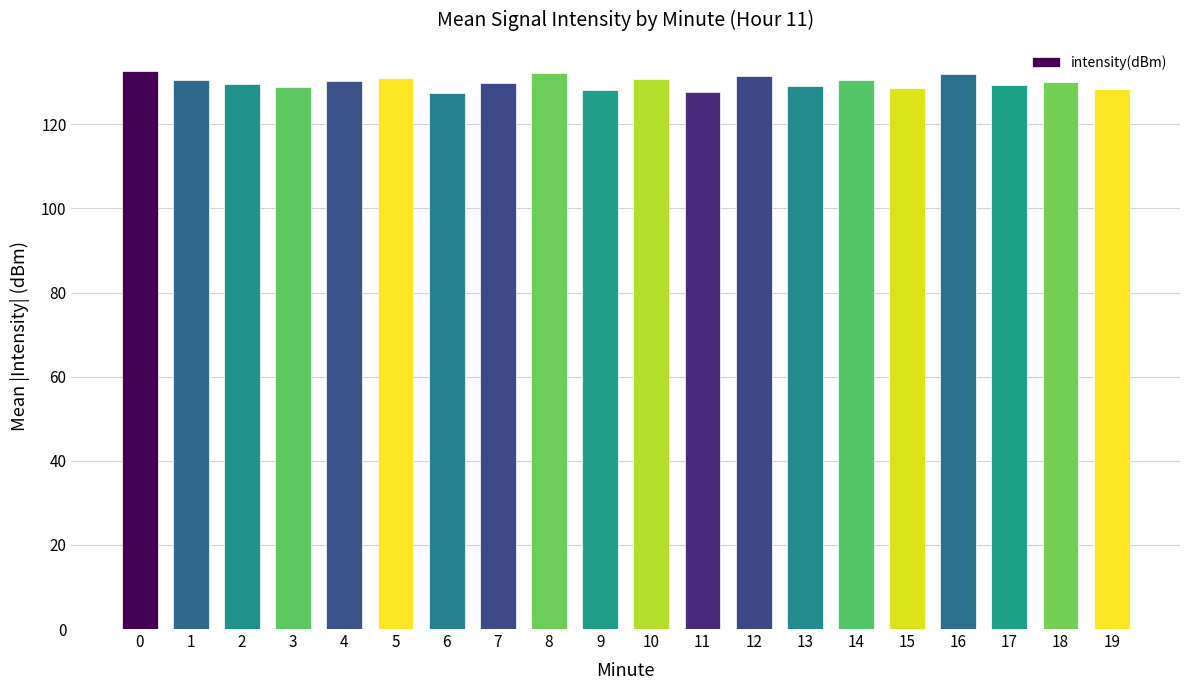

What is the difference between the values at 14 and 16?

1.4